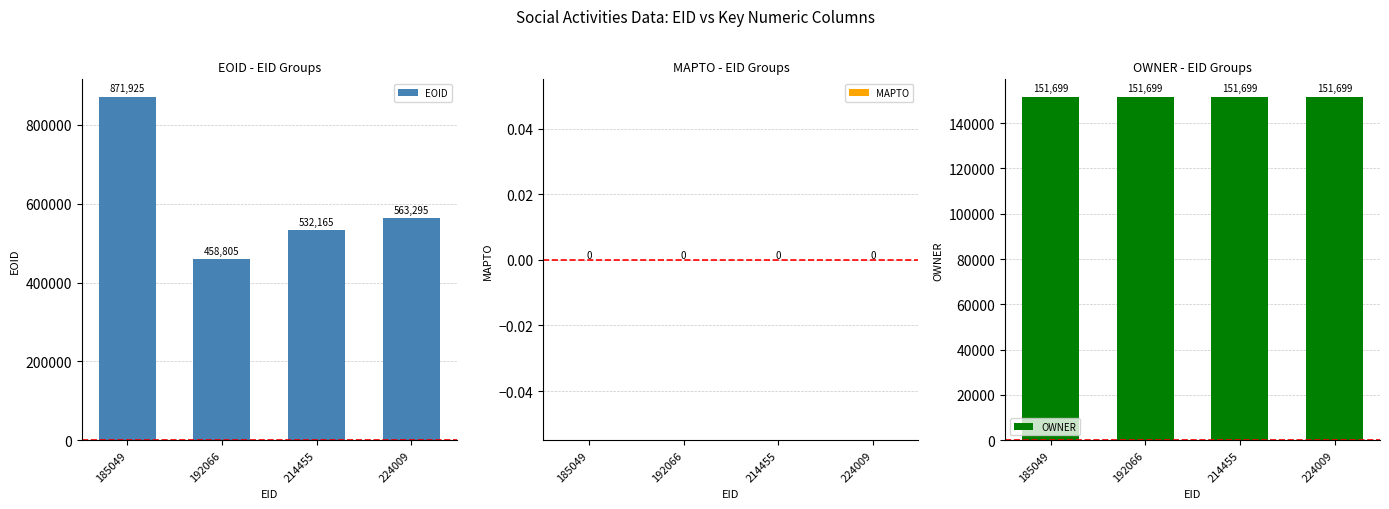

What is the value of the EOID bar at the 4th from the left?

563295